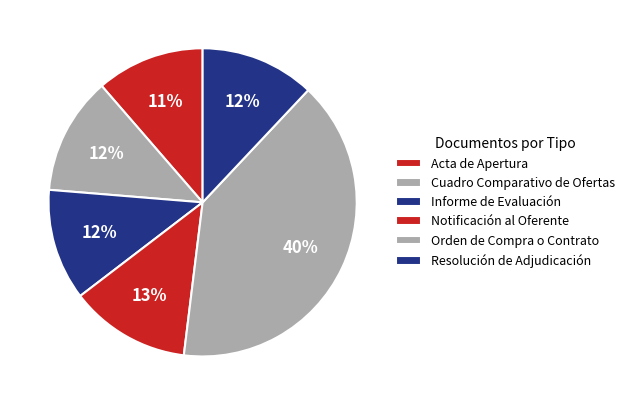

Rank the categories by value from highest to lowest.

Orden de Compra o Contrato, Notificación al Oferente, Cuadro Comparativo de Ofertas, Resolución de Adjudicación, Informe de Evaluación, Acta de Apertura